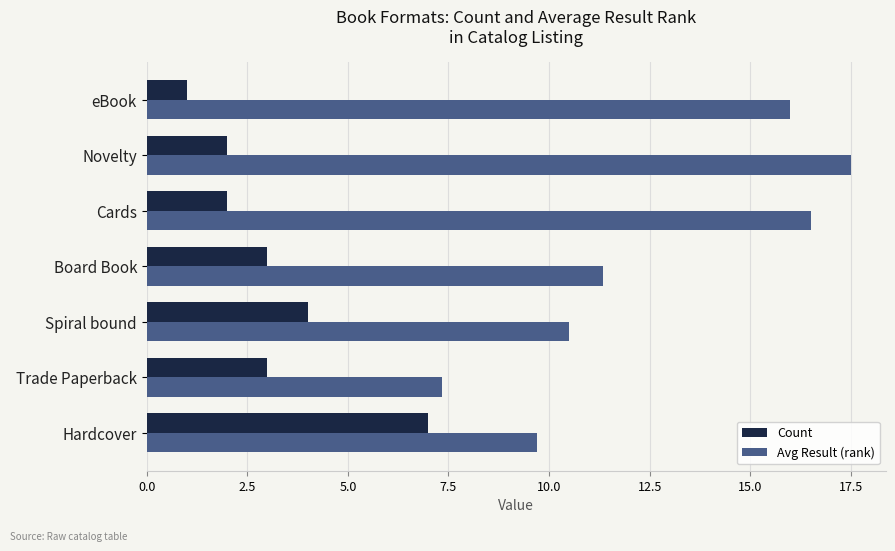

What value does the Avg Result (rank) series have at Trade Paperback?

7.3